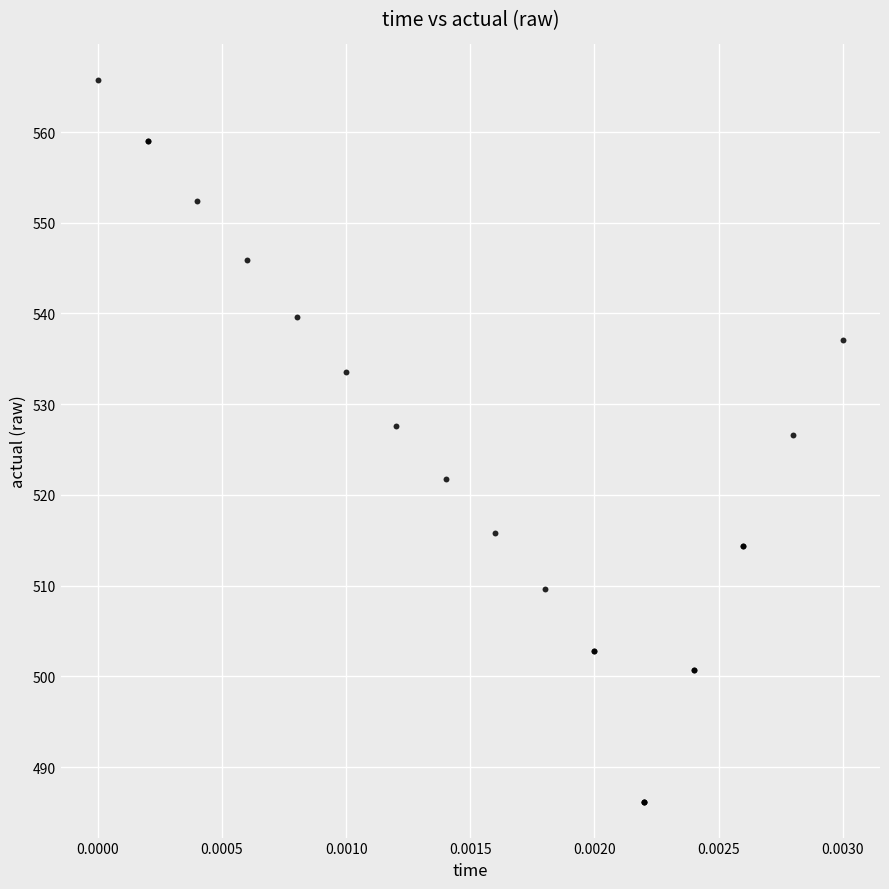

What Y value in the scatter plot is closest to 525?

526.7